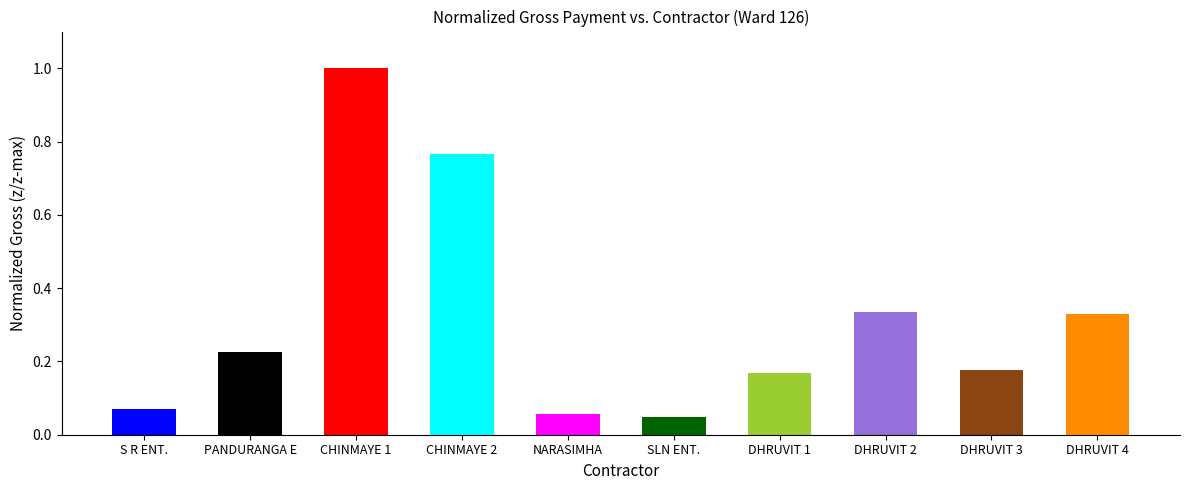

True or false: the data shows 0.0 at NARASIMHA.

False